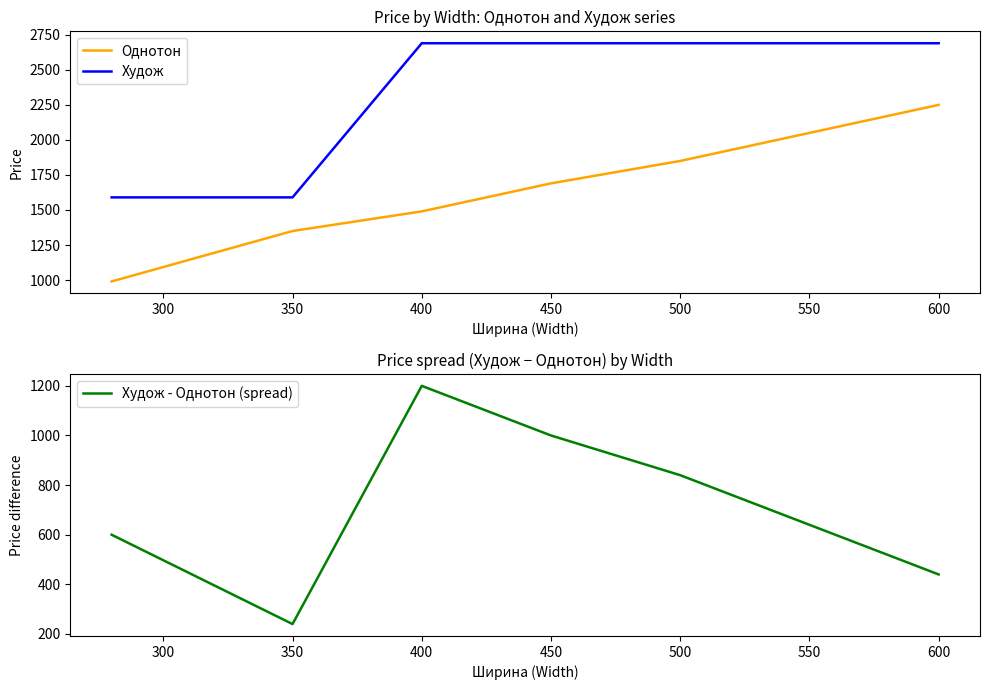

At how many categories does at least one series exceed 294?

6